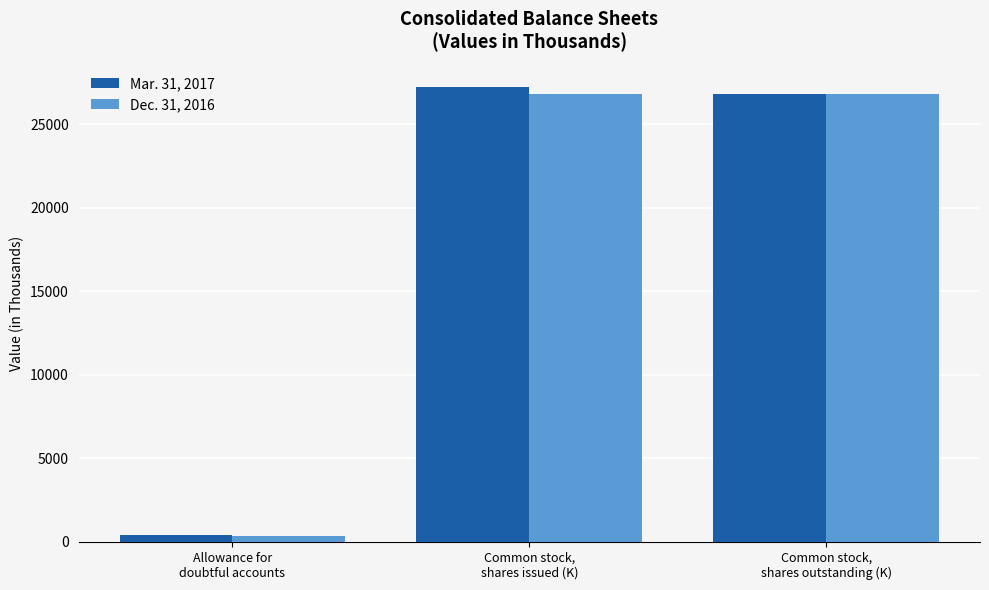

At how many categories does at least one series exceed 3830?

2